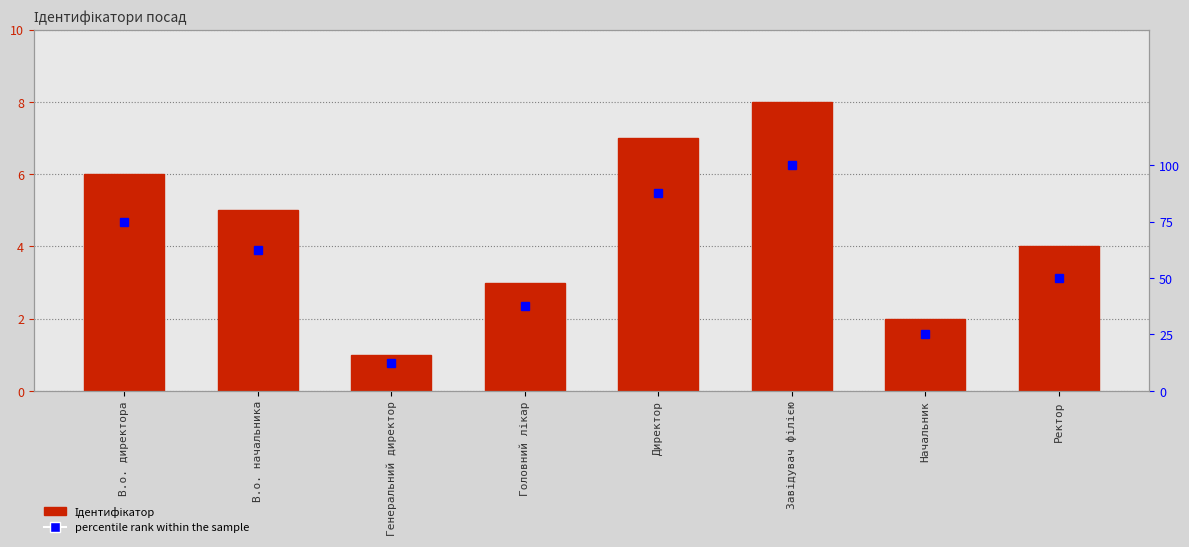

Which series has the largest total across all categories?

percentile rank within the sample